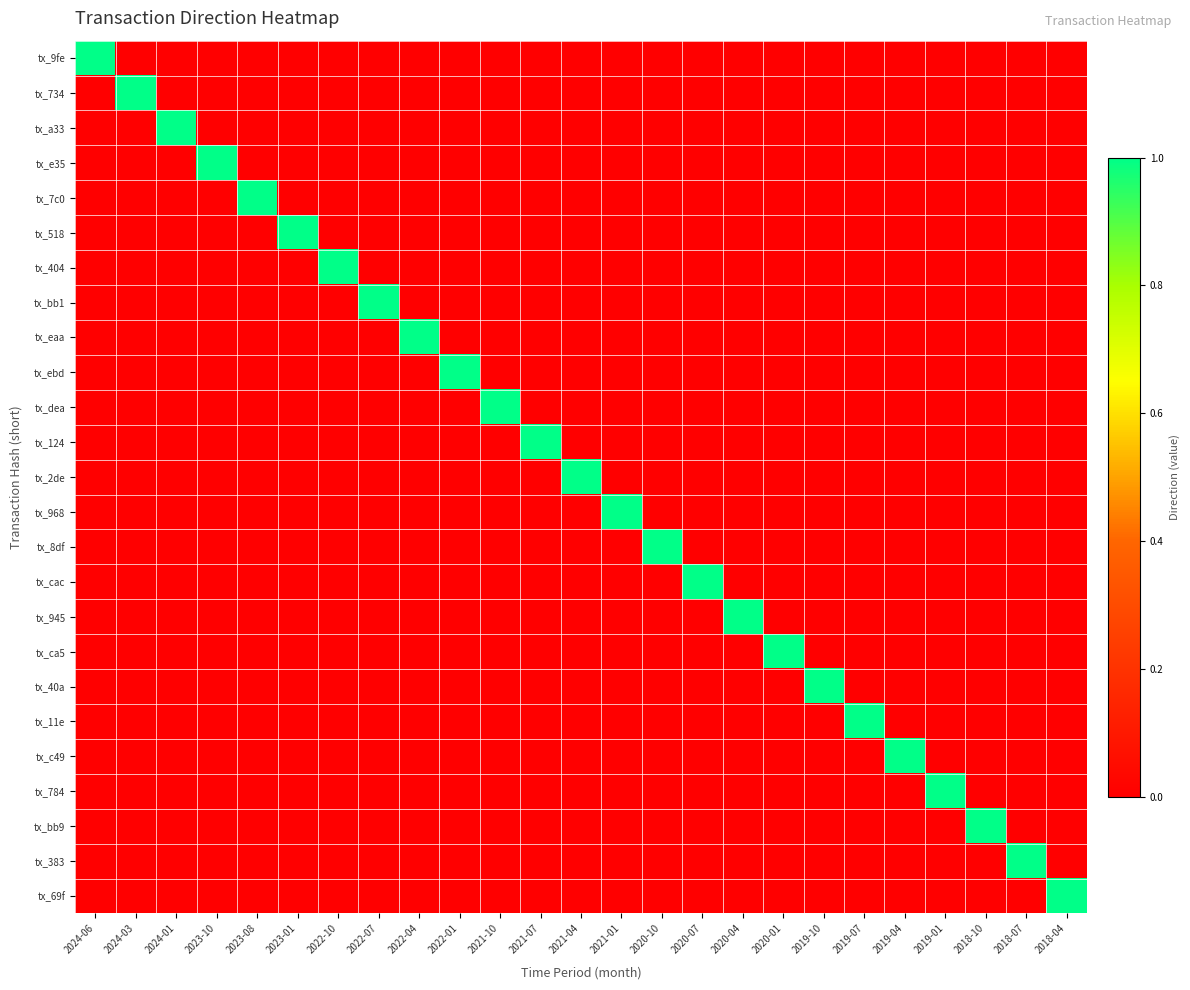

Reading left to right, extract all data points from this chart.

tx_9fe: 2024-06=1	2024-03=0	2024-01=0	2023-10=0	2023-08=0	2023-01=0	2022-10=0	2022-07=0	2022-04=0	2022-01=0	2021-10=0	2021-07=0	2021-04=0	2021-01=0	2020-10=0	2020-07=0	2020-04=0	2020-01=0	2019-10=0	2019-07=0	2019-04=0	2019-01=0	2018-10=0	2018-07=0	2018-04=0
tx_734: 2024-06=0	2024-03=1	2024-01=0	2023-10=0	2023-08=0	2023-01=0	2022-10=0	2022-07=0	2022-04=0	2022-01=0	2021-10=0	2021-07=0	2021-04=0	2021-01=0	2020-10=0	2020-07=0	2020-04=0	2020-01=0	2019-10=0	2019-07=0	2019-04=0	2019-01=0	2018-10=0	2018-07=0	2018-04=0
tx_a33: 2024-06=0	2024-03=0	2024-01=1	2023-10=0	2023-08=0	2023-01=0	2022-10=0	2022-07=0	2022-04=0	2022-01=0	2021-10=0	2021-07=0	2021-04=0	2021-01=0	2020-10=0	2020-07=0	2020-04=0	2020-01=0	2019-10=0	2019-07=0	2019-04=0	2019-01=0	2018-10=0	2018-07=0	2018-04=0
tx_e35: 2024-06=0	2024-03=0	2024-01=0	2023-10=1	2023-08=0	2023-01=0	2022-10=0	2022-07=0	2022-04=0	2022-01=0	2021-10=0	2021-07=0	2021-04=0	2021-01=0	2020-10=0	2020-07=0	2020-04=0	2020-01=0	2019-10=0	2019-07=0	2019-04=0	2019-01=0	2018-10=0	2018-07=0	2018-04=0
tx_7c0: 2024-06=0	2024-03=0	2024-01=0	2023-10=0	2023-08=1	2023-01=0	2022-10=0	2022-07=0	2022-04=0	2022-01=0	2021-10=0	2021-07=0	2021-04=0	2021-01=0	2020-10=0	2020-07=0	2020-04=0	2020-01=0	2019-10=0	2019-07=0	2019-04=0	2019-01=0	2018-10=0	2018-07=0	2018-04=0
tx_518: 2024-06=0	2024-03=0	2024-01=0	2023-10=0	2023-08=0	2023-01=1	2022-10=0	2022-07=0	2022-04=0	2022-01=0	2021-10=0	2021-07=0	2021-04=0	2021-01=0	2020-10=0	2020-07=0	2020-04=0	2020-01=0	2019-10=0	2019-07=0	2019-04=0	2019-01=0	2018-10=0	2018-07=0	2018-04=0
tx_404: 2024-06=0	2024-03=0	2024-01=0	2023-10=0	2023-08=0	2023-01=0	2022-10=1	2022-07=0	2022-04=0	2022-01=0	2021-10=0	2021-07=0	2021-04=0	2021-01=0	2020-10=0	2020-07=0	2020-04=0	2020-01=0	2019-10=0	2019-07=0	2019-04=0	2019-01=0	2018-10=0	2018-07=0	2018-04=0
tx_bb1: 2024-06=0	2024-03=0	2024-01=0	2023-10=0	2023-08=0	2023-01=0	2022-10=0	2022-07=1	2022-04=0	2022-01=0	2021-10=0	2021-07=0	2021-04=0	2021-01=0	2020-10=0	2020-07=0	2020-04=0	2020-01=0	2019-10=0	2019-07=0	2019-04=0	2019-01=0	2018-10=0	2018-07=0	2018-04=0
tx_eaa: 2024-06=0	2024-03=0	2024-01=0	2023-10=0	2023-08=0	2023-01=0	2022-10=0	2022-07=0	2022-04=1	2022-01=0	2021-10=0	2021-07=0	2021-04=0	2021-01=0	2020-10=0	2020-07=0	2020-04=0	2020-01=0	2019-10=0	2019-07=0	2019-04=0	2019-01=0	2018-10=0	2018-07=0	2018-04=0
tx_ebd: 2024-06=0	2024-03=0	2024-01=0	2023-10=0	2023-08=0	2023-01=0	2022-10=0	2022-07=0	2022-04=0	2022-01=1	2021-10=0	2021-07=0	2021-04=0	2021-01=0	2020-10=0	2020-07=0	2020-04=0	2020-01=0	2019-10=0	2019-07=0	2019-04=0	2019-01=0	2018-10=0	2018-07=0	2018-04=0
tx_dea: 2024-06=0	2024-03=0	2024-01=0	2023-10=0	2023-08=0	2023-01=0	2022-10=0	2022-07=0	2022-04=0	2022-01=0	2021-10=1	2021-07=0	2021-04=0	2021-01=0	2020-10=0	2020-07=0	2020-04=0	2020-01=0	2019-10=0	2019-07=0	2019-04=0	2019-01=0	2018-10=0	2018-07=0	2018-04=0
tx_124: 2024-06=0	2024-03=0	2024-01=0	2023-10=0	2023-08=0	2023-01=0	2022-10=0	2022-07=0	2022-04=0	2022-01=0	2021-10=0	2021-07=1	2021-04=0	2021-01=0	2020-10=0	2020-07=0	2020-04=0	2020-01=0	2019-10=0	2019-07=0	2019-04=0	2019-01=0	2018-10=0	2018-07=0	2018-04=0
tx_2de: 2024-06=0	2024-03=0	2024-01=0	2023-10=0	2023-08=0	2023-01=0	2022-10=0	2022-07=0	2022-04=0	2022-01=0	2021-10=0	2021-07=0	2021-04=1	2021-01=0	2020-10=0	2020-07=0	2020-04=0	2020-01=0	2019-10=0	2019-07=0	2019-04=0	2019-01=0	2018-10=0	2018-07=0	2018-04=0
tx_968: 2024-06=0	2024-03=0	2024-01=0	2023-10=0	2023-08=0	2023-01=0	2022-10=0	2022-07=0	2022-04=0	2022-01=0	2021-10=0	2021-07=0	2021-04=0	2021-01=1	2020-10=0	2020-07=0	2020-04=0	2020-01=0	2019-10=0	2019-07=0	2019-04=0	2019-01=0	2018-10=0	2018-07=0	2018-04=0
tx_8df: 2024-06=0	2024-03=0	2024-01=0	2023-10=0	2023-08=0	2023-01=0	2022-10=0	2022-07=0	2022-04=0	2022-01=0	2021-10=0	2021-07=0	2021-04=0	2021-01=0	2020-10=1	2020-07=0	2020-04=0	2020-01=0	2019-10=0	2019-07=0	2019-04=0	2019-01=0	2018-10=0	2018-07=0	2018-04=0
tx_cac: 2024-06=0	2024-03=0	2024-01=0	2023-10=0	2023-08=0	2023-01=0	2022-10=0	2022-07=0	2022-04=0	2022-01=0	2021-10=0	2021-07=0	2021-04=0	2021-01=0	2020-10=0	2020-07=1	2020-04=0	2020-01=0	2019-10=0	2019-07=0	2019-04=0	2019-01=0	2018-10=0	2018-07=0	2018-04=0
tx_945: 2024-06=0	2024-03=0	2024-01=0	2023-10=0	2023-08=0	2023-01=0	2022-10=0	2022-07=0	2022-04=0	2022-01=0	2021-10=0	2021-07=0	2021-04=0	2021-01=0	2020-10=0	2020-07=0	2020-04=1	2020-01=0	2019-10=0	2019-07=0	2019-04=0	2019-01=0	2018-10=0	2018-07=0	2018-04=0
tx_ca5: 2024-06=0	2024-03=0	2024-01=0	2023-10=0	2023-08=0	2023-01=0	2022-10=0	2022-07=0	2022-04=0	2022-01=0	2021-10=0	2021-07=0	2021-04=0	2021-01=0	2020-10=0	2020-07=0	2020-04=0	2020-01=1	2019-10=0	2019-07=0	2019-04=0	2019-01=0	2018-10=0	2018-07=0	2018-04=0
tx_40a: 2024-06=0	2024-03=0	2024-01=0	2023-10=0	2023-08=0	2023-01=0	2022-10=0	2022-07=0	2022-04=0	2022-01=0	2021-10=0	2021-07=0	2021-04=0	2021-01=0	2020-10=0	2020-07=0	2020-04=0	2020-01=0	2019-10=1	2019-07=0	2019-04=0	2019-01=0	2018-10=0	2018-07=0	2018-04=0
tx_11e: 2024-06=0	2024-03=0	2024-01=0	2023-10=0	2023-08=0	2023-01=0	2022-10=0	2022-07=0	2022-04=0	2022-01=0	2021-10=0	2021-07=0	2021-04=0	2021-01=0	2020-10=0	2020-07=0	2020-04=0	2020-01=0	2019-10=0	2019-07=1	2019-04=0	2019-01=0	2018-10=0	2018-07=0	2018-04=0
tx_c49: 2024-06=0	2024-03=0	2024-01=0	2023-10=0	2023-08=0	2023-01=0	2022-10=0	2022-07=0	2022-04=0	2022-01=0	2021-10=0	2021-07=0	2021-04=0	2021-01=0	2020-10=0	2020-07=0	2020-04=0	2020-01=0	2019-10=0	2019-07=0	2019-04=1	2019-01=0	2018-10=0	2018-07=0	2018-04=0
tx_784: 2024-06=0	2024-03=0	2024-01=0	2023-10=0	2023-08=0	2023-01=0	2022-10=0	2022-07=0	2022-04=0	2022-01=0	2021-10=0	2021-07=0	2021-04=0	2021-01=0	2020-10=0	2020-07=0	2020-04=0	2020-01=0	2019-10=0	2019-07=0	2019-04=0	2019-01=1	2018-10=0	2018-07=0	2018-04=0
tx_bb9: 2024-06=0	2024-03=0	2024-01=0	2023-10=0	2023-08=0	2023-01=0	2022-10=0	2022-07=0	2022-04=0	2022-01=0	2021-10=0	2021-07=0	2021-04=0	2021-01=0	2020-10=0	2020-07=0	2020-04=0	2020-01=0	2019-10=0	2019-07=0	2019-04=0	2019-01=0	2018-10=1	2018-07=0	2018-04=0
tx_383: 2024-06=0	2024-03=0	2024-01=0	2023-10=0	2023-08=0	2023-01=0	2022-10=0	2022-07=0	2022-04=0	2022-01=0	2021-10=0	2021-07=0	2021-04=0	2021-01=0	2020-10=0	2020-07=0	2020-04=0	2020-01=0	2019-10=0	2019-07=0	2019-04=0	2019-01=0	2018-10=0	2018-07=1	2018-04=0
tx_69f: 2024-06=0	2024-03=0	2024-01=0	2023-10=0	2023-08=0	2023-01=0	2022-10=0	2022-07=0	2022-04=0	2022-01=0	2021-10=0	2021-07=0	2021-04=0	2021-01=0	2020-10=0	2020-07=0	2020-04=0	2020-01=0	2019-10=0	2019-07=0	2019-04=0	2019-01=0	2018-10=0	2018-07=0	2018-04=1